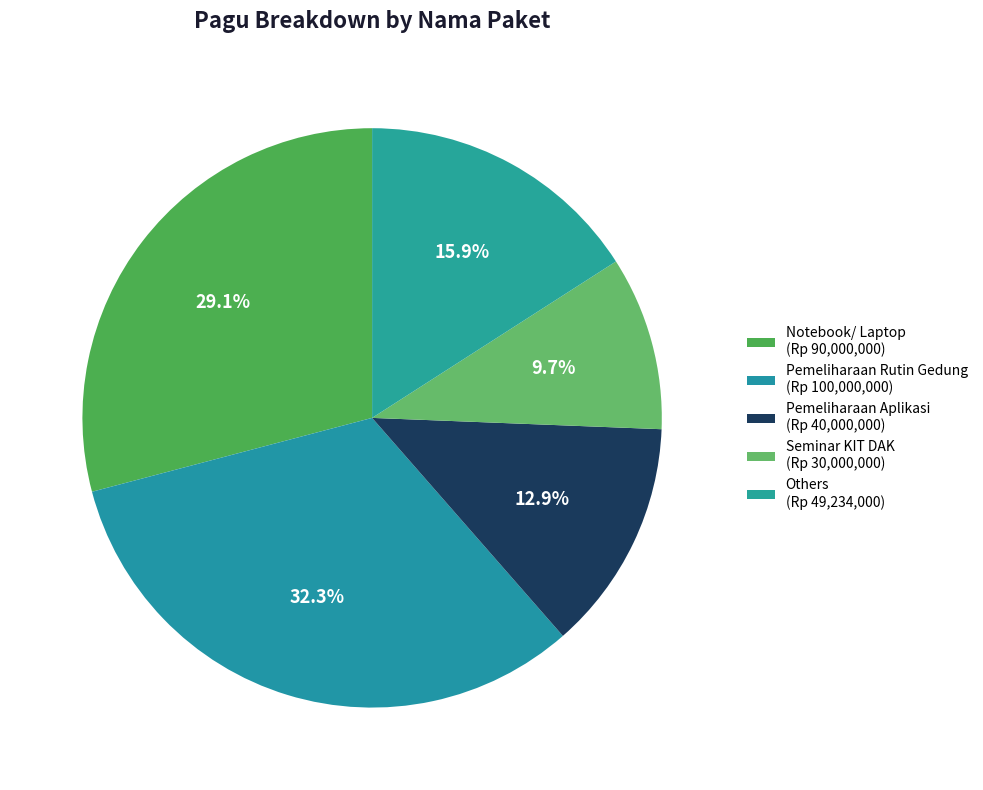

How many slices are in this pie chart?

5